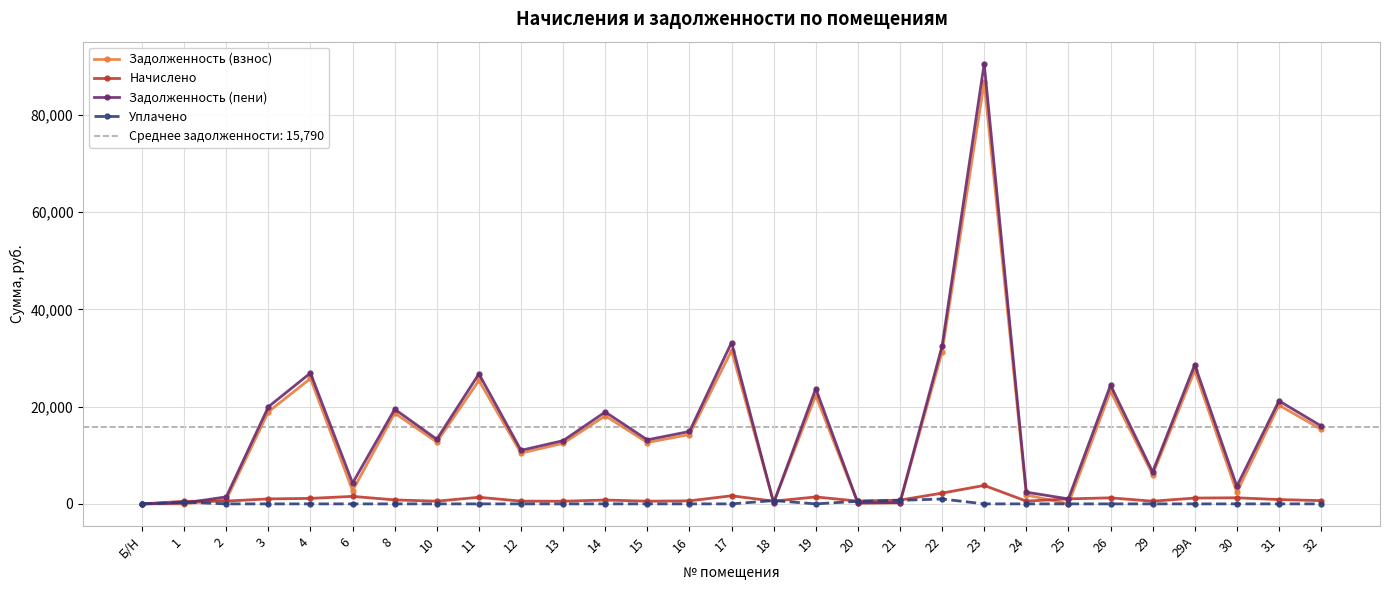

Where does the Задолженность (пени) series first go above 13290?

3